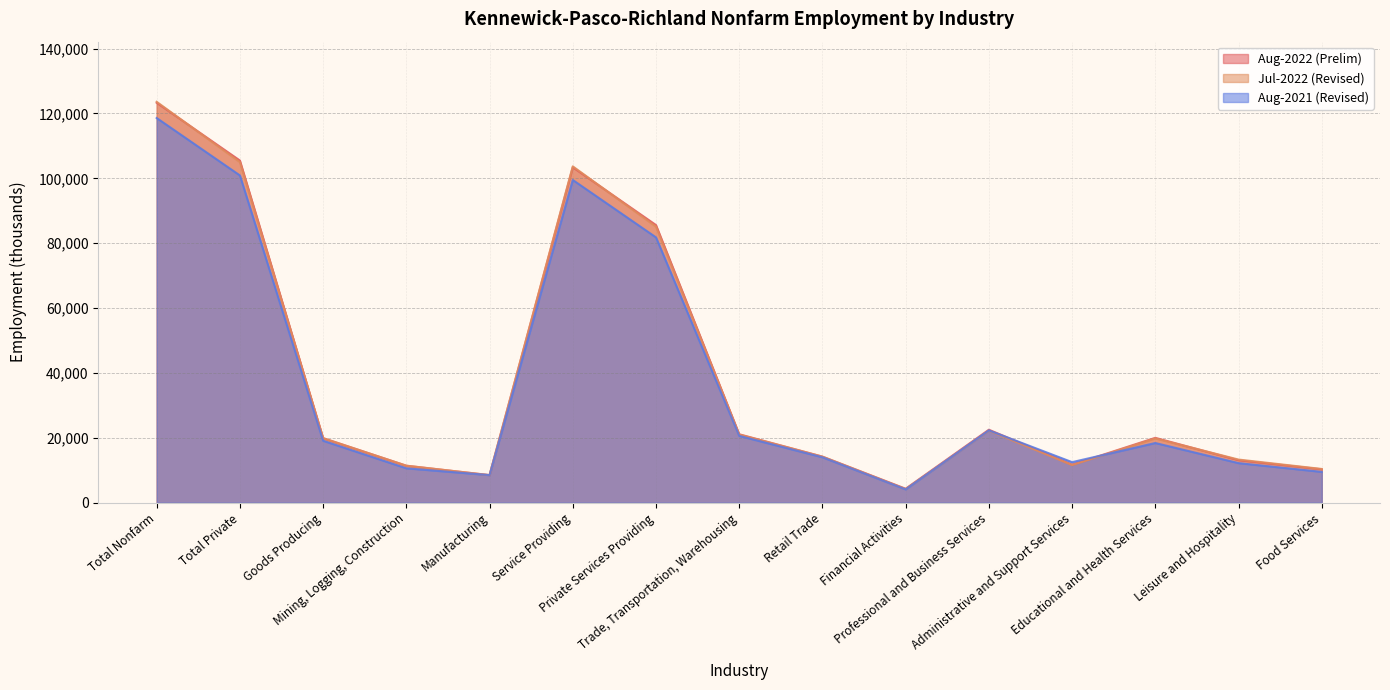

What is the sum of all Aug-2022 (Prelim) values?

574800